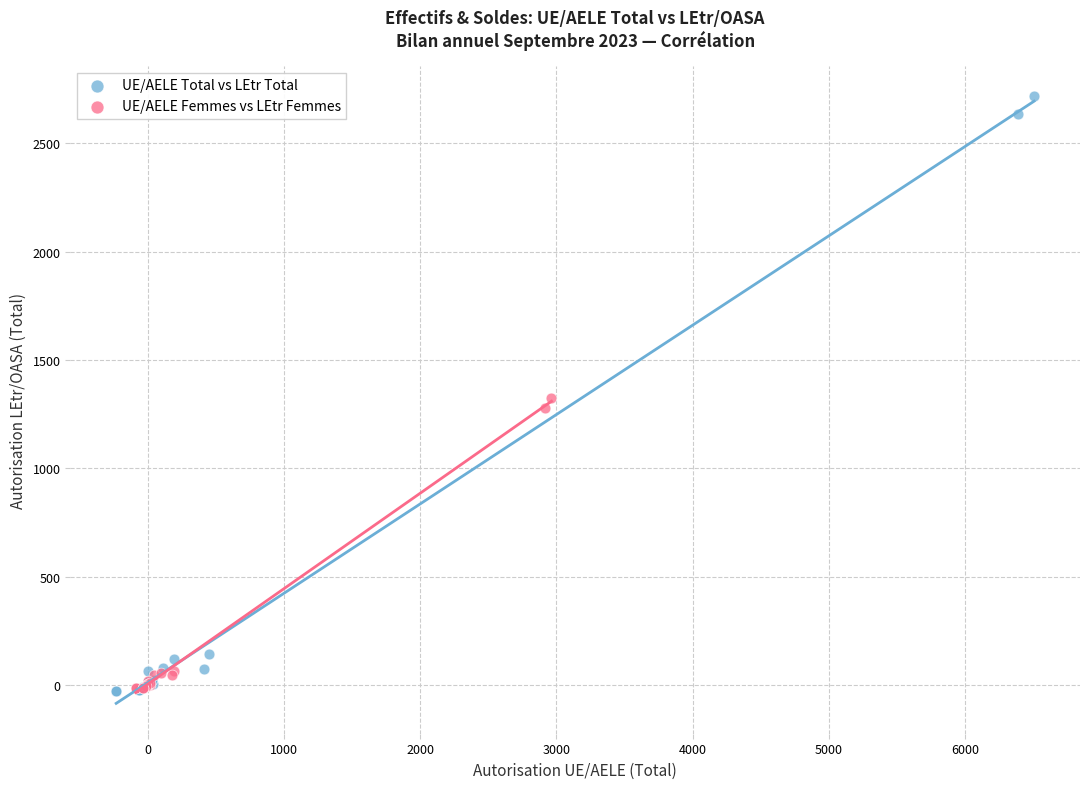

Which series contains the highest Y value?

UE/AELE Total vs LEtr Total